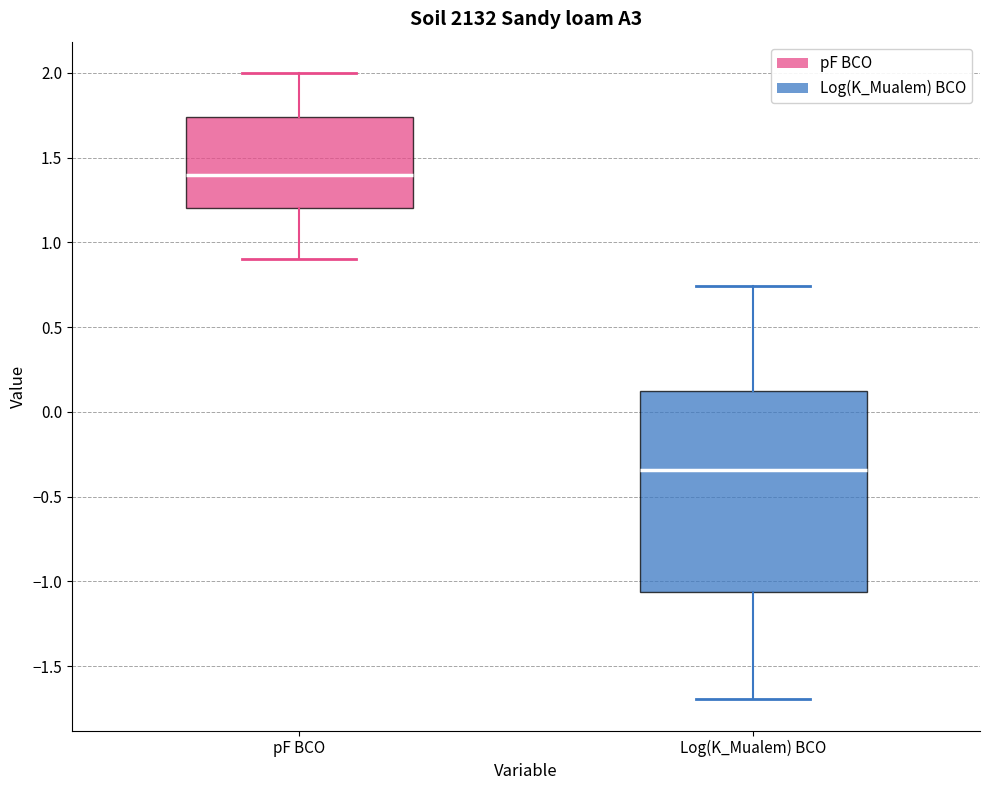

Which box has the highest median line?

pF BCO